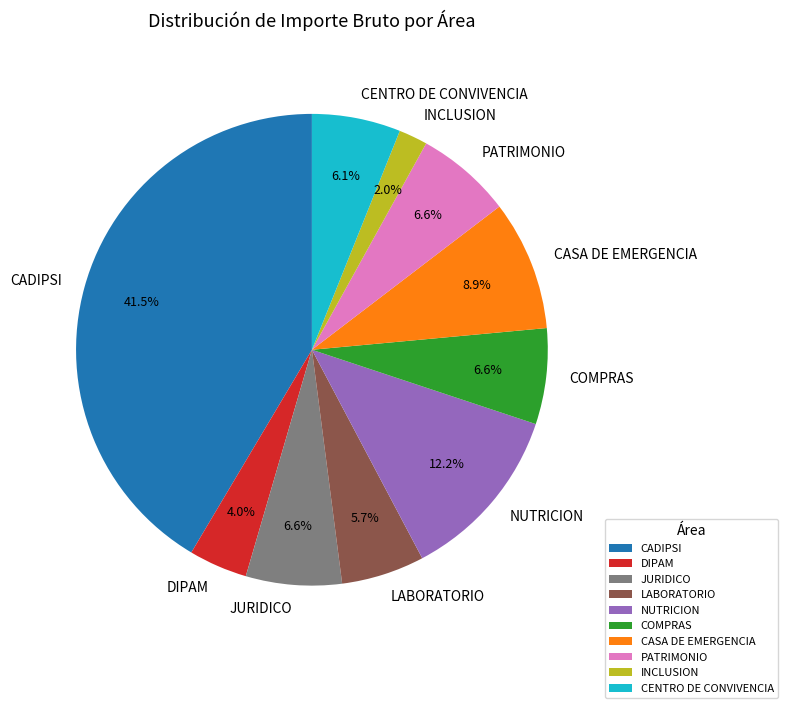

To the nearest percent, what is the average slice percentage?

10%